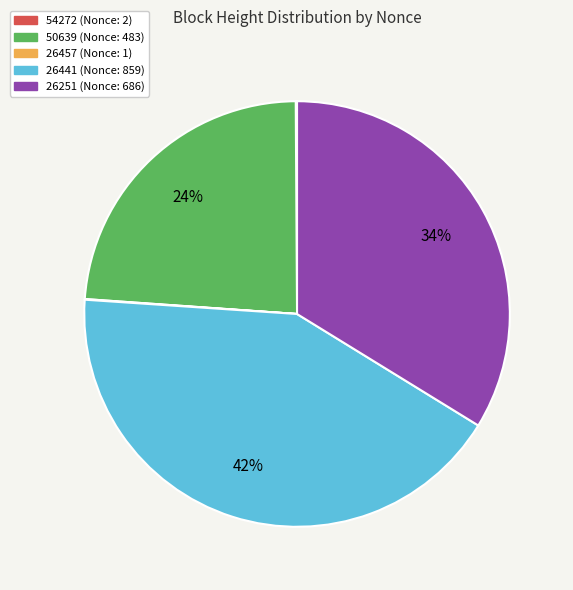

Is there a majority slice in this chart?

No